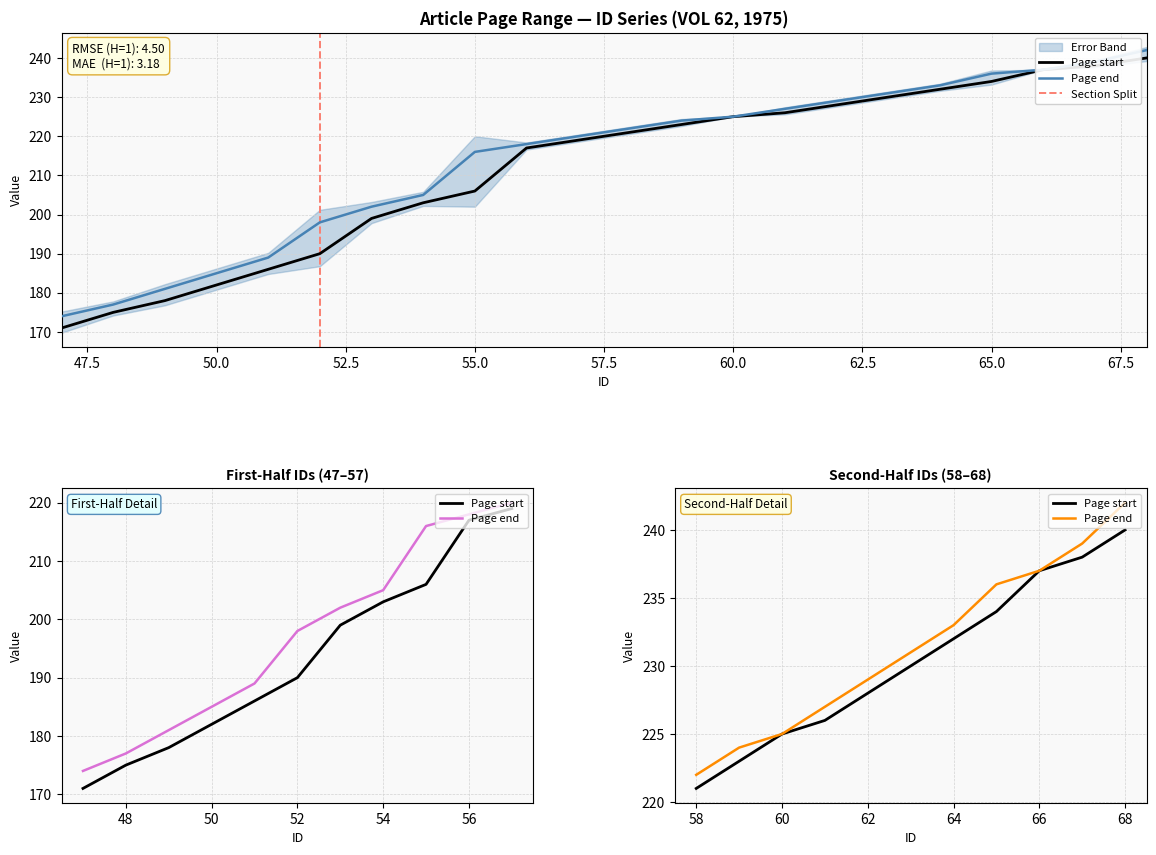

Which category has the lowest value across all series?

47